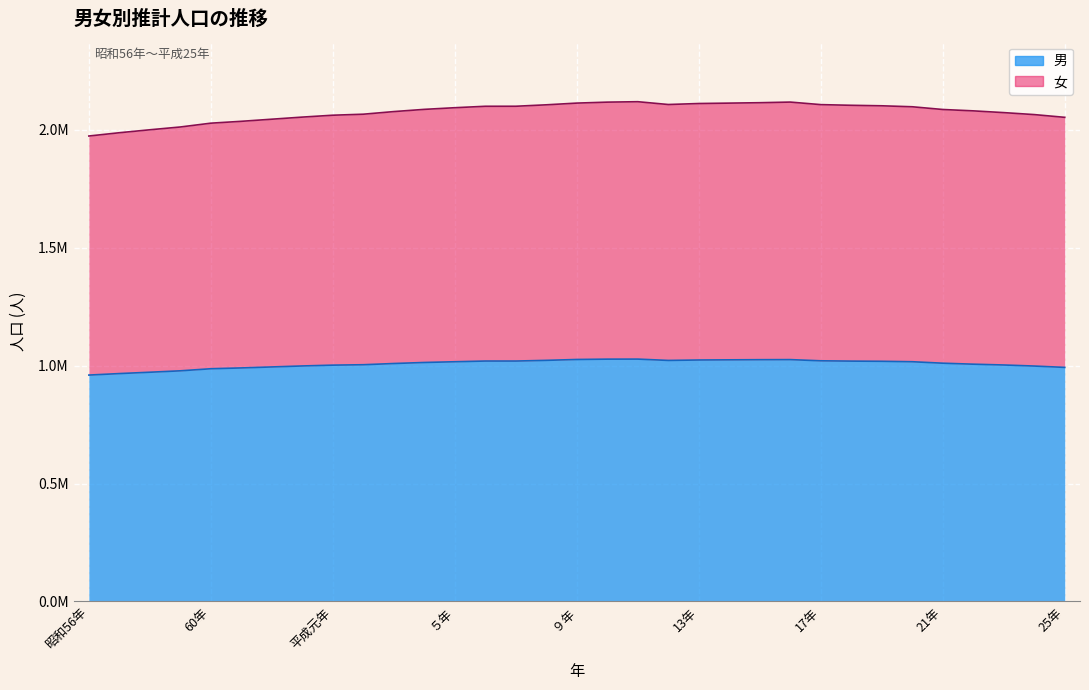

What is the difference between the maximum and minimum values in the 女 (line) series?

145511